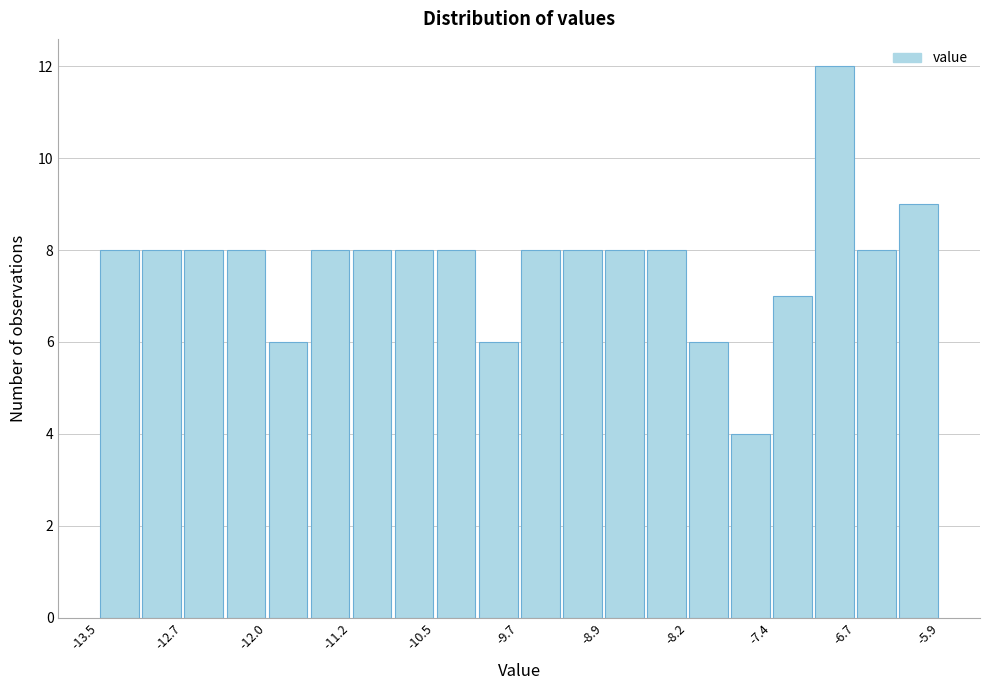

Around what value on the x-axis is the tallest bar? Give the approximate position of its centre, as read against the axis.

-6.8